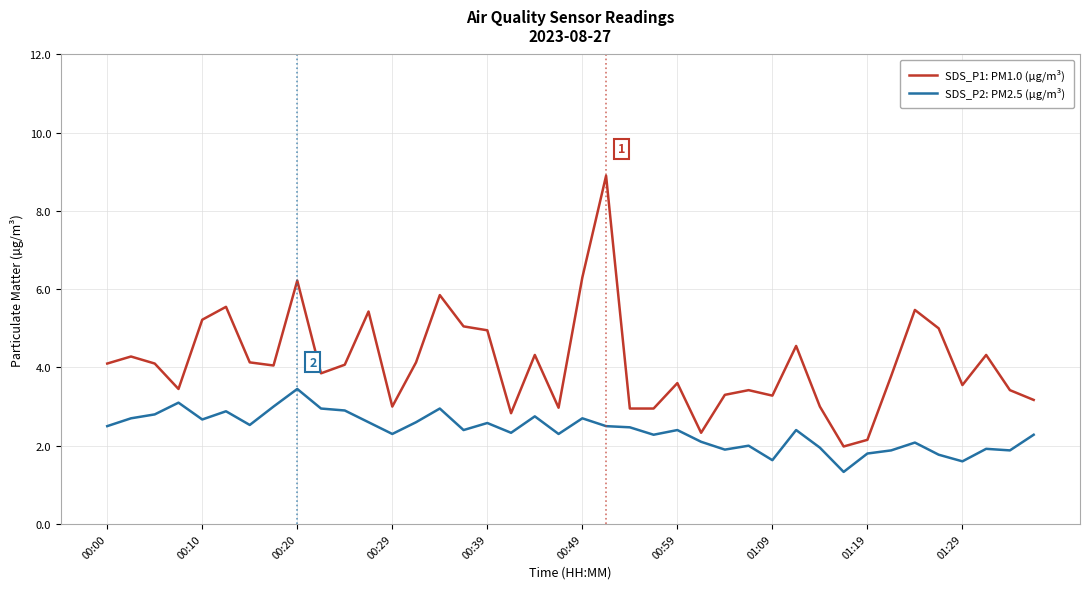

Which series has the widest spread of values?

SDS_P1: PM1.0 (µg/m³)